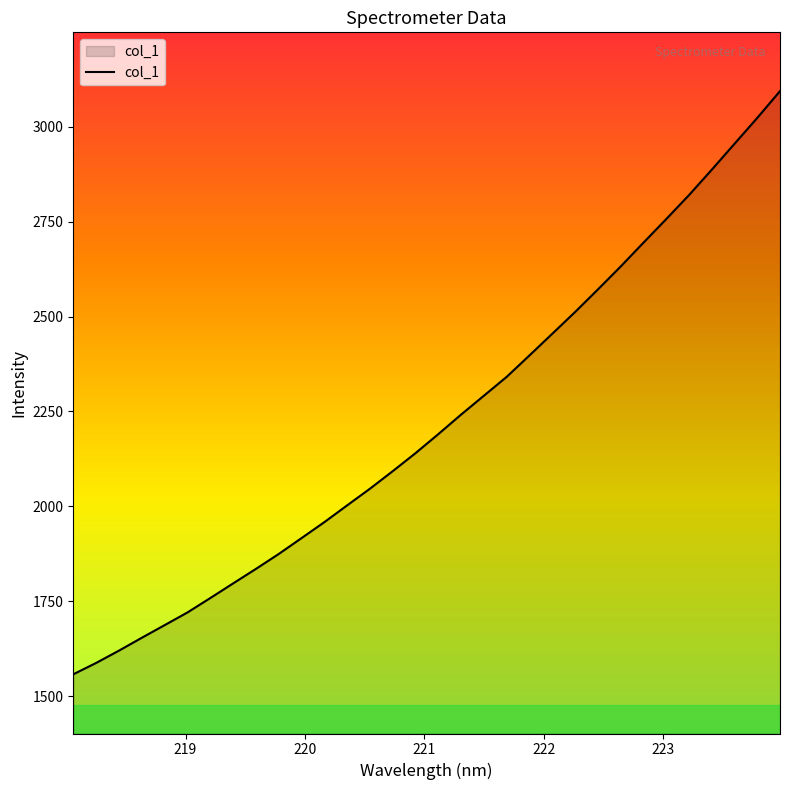

What is the minimum value shown in the chart?

1558.2